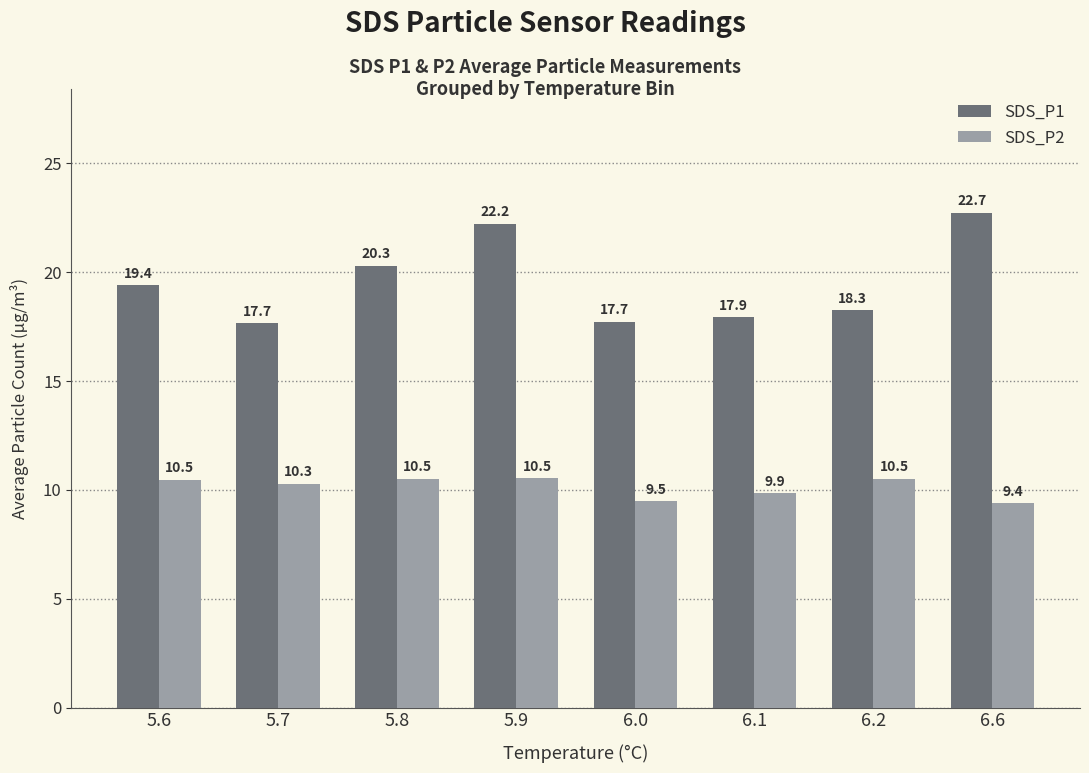

Rank the series at 5.9 from highest to lowest value.

SDS_P1, SDS_P2